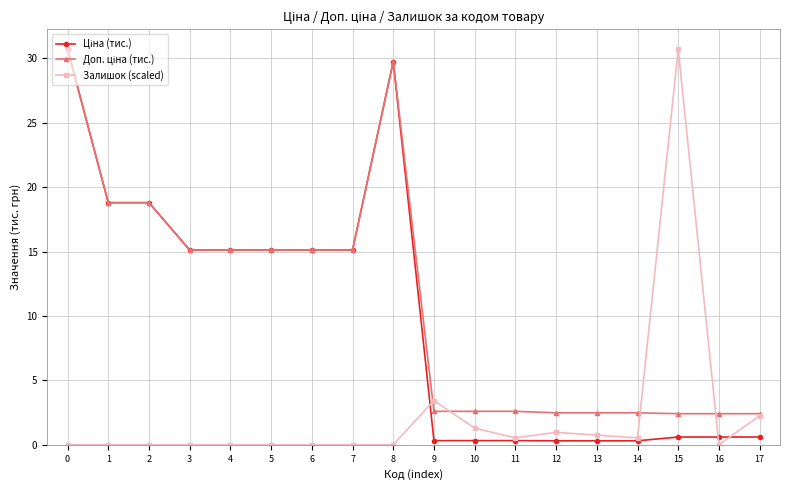

What is the spread (max minus min) of values at 13?

2.2